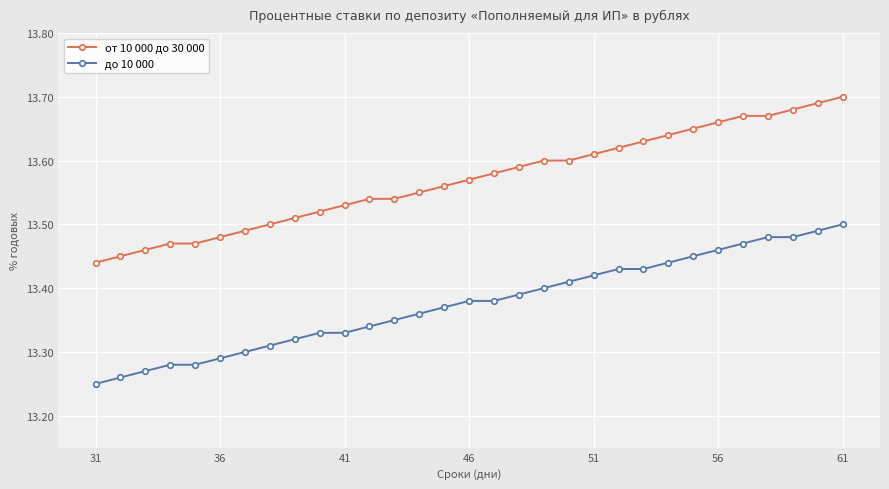

List the series in order of their overall mean, highest first.

от 10 000 до 30 000, до 10 000